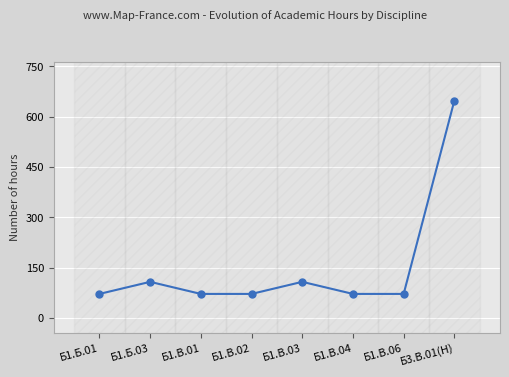

Reading left to right, what are all the values shown in this chart?

72	108	72	72	108	72	72	648